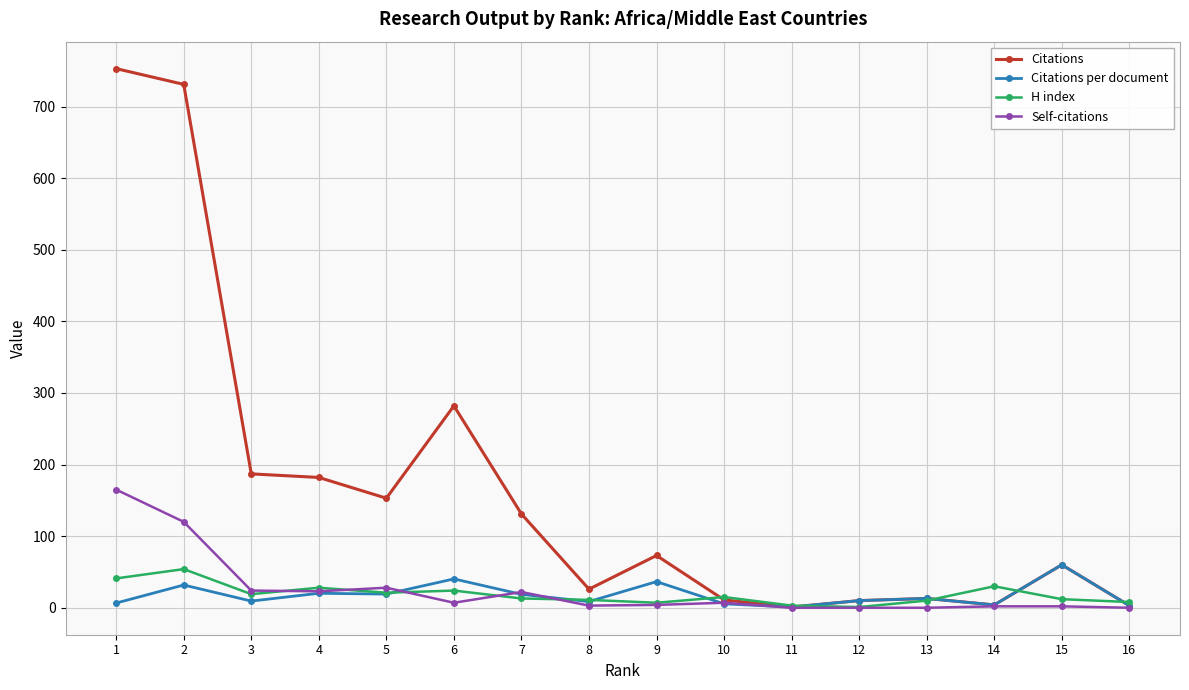

What is the spread (max minus min) of values at 6?

275.0